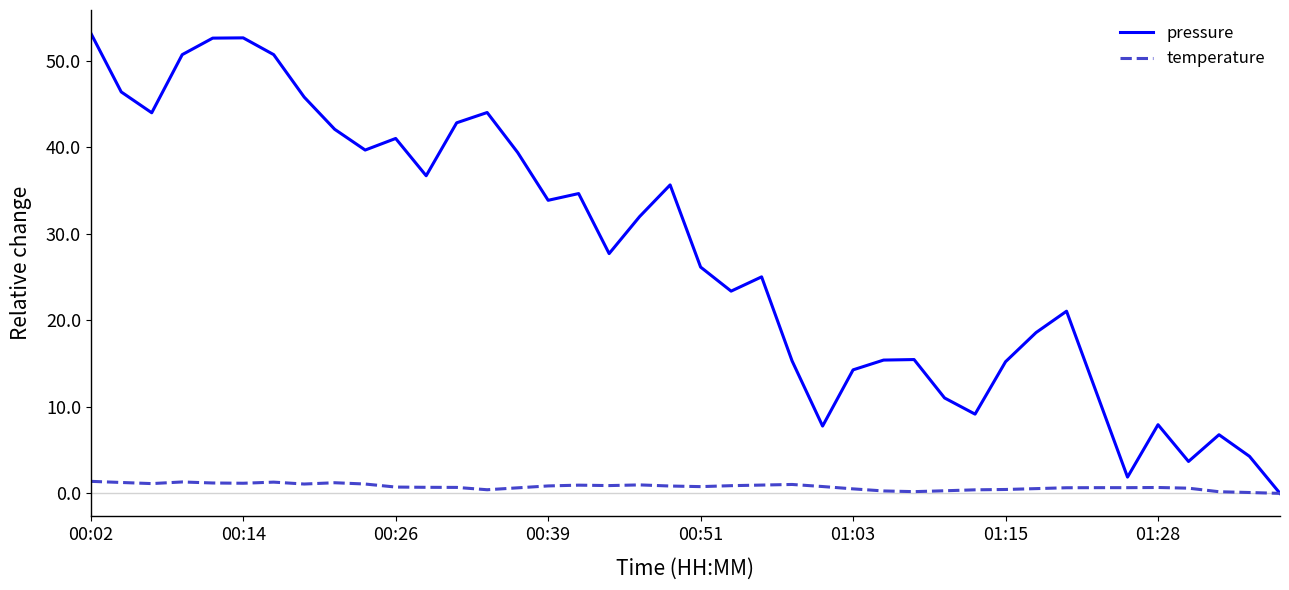

Which series has the largest total across all categories?

pressure